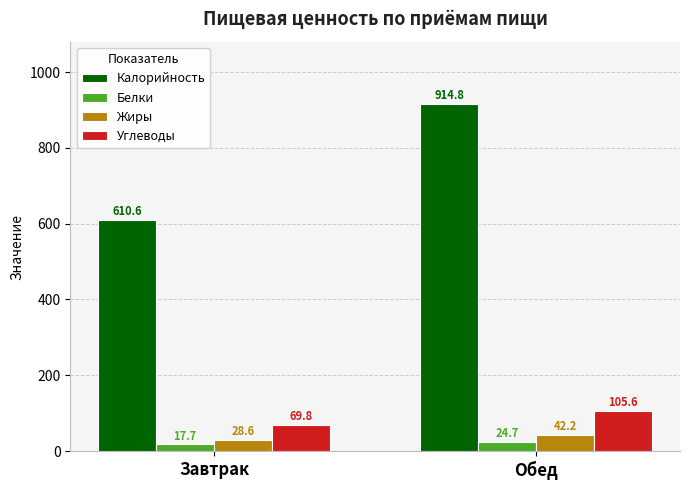

True or false: Углеводы has a value of 147.5 at Обед.

False